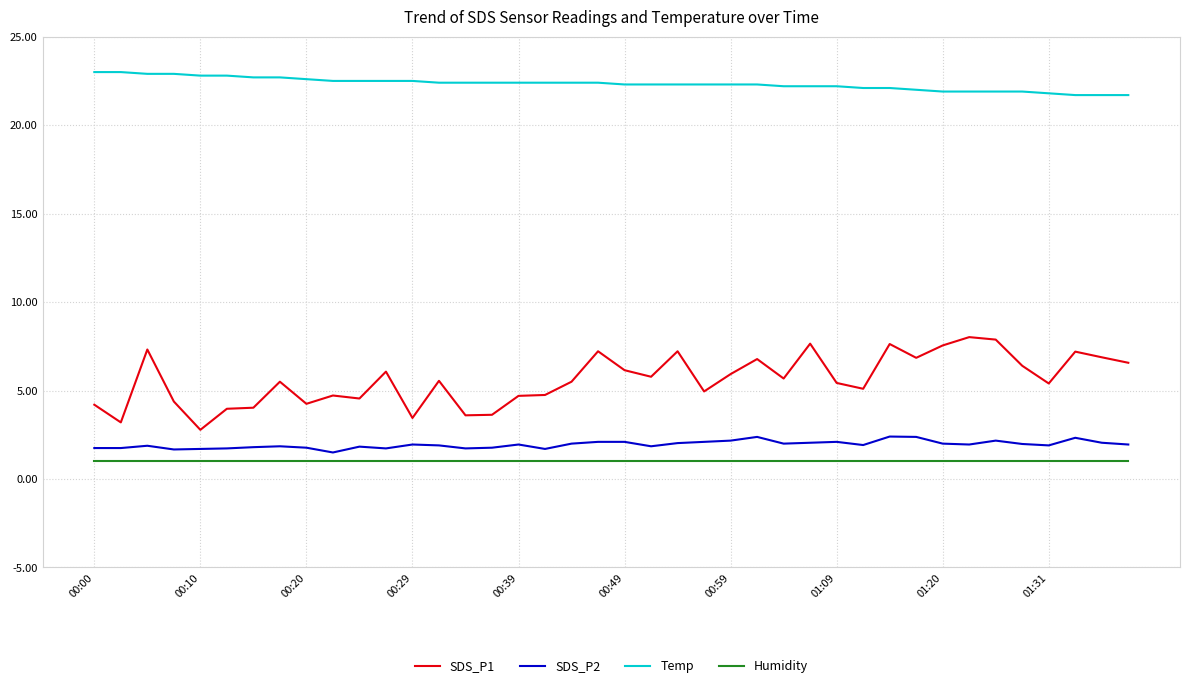

What is the highest value of the SDS_P2 series?

2.4